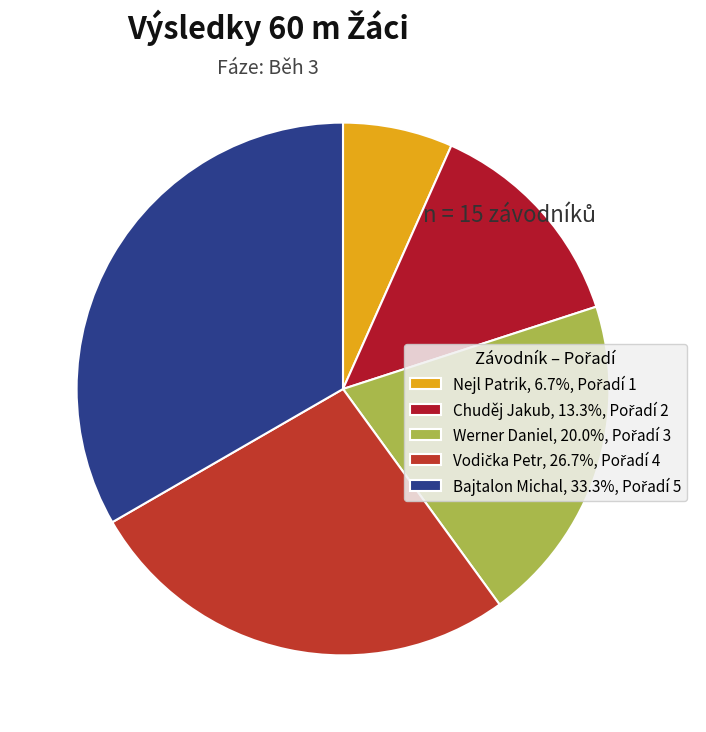

Is there any slice that represents more than half of the pie?

No